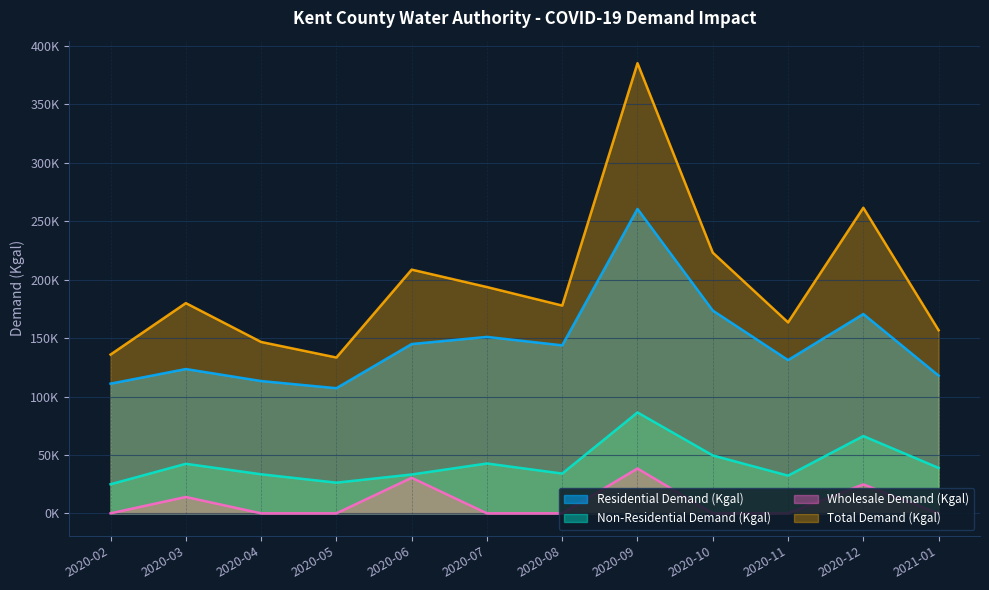

Reading left to right, what are all the values shown in this chart?

Residential Demand (Kgal): 111010.0	123525.1	113258.8	107128.1	144930.5	151028.0	143816.3	260607.5	173601.4	131198.8	170629.4	117899.6
Non-Residential Demand (Kgal): 24891.7	42416.8	33427.9	26254.5	33248.9	42679.9	34036.5	86367.8	49561.8	32261.4	66164.9	38852.0
Wholesale Demand (Kgal): 0.0	14013.8	0.0	0.0	30443.6	0.0	0.0	38376.1	0.0	0.0	24785.0	0.0
Total Demand (Kgal): 135901.7	179955.7	146686.7	133382.5	208622.9	193708.0	177852.8	385351.4	223163.1	163460.2	261579.2	156751.6